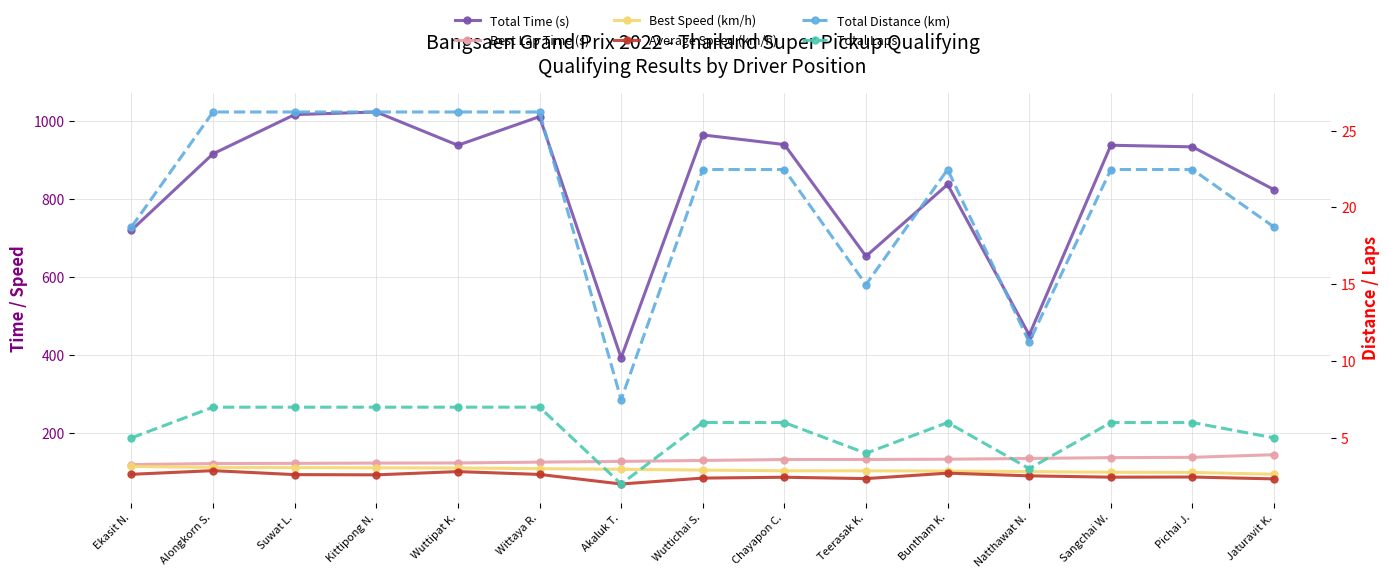

True or false: Best Speed (km/h) and Total Distance (km) intersect in this chart.

False